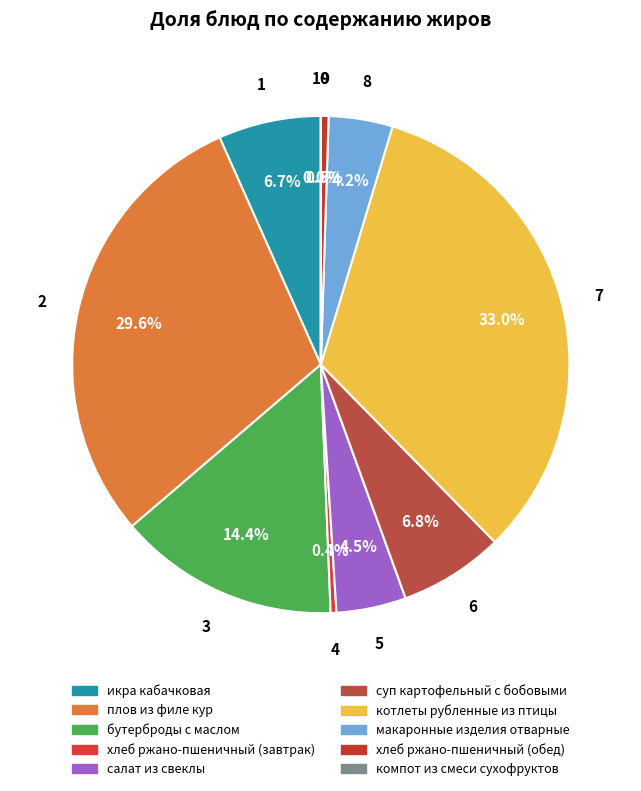

To the nearest percent, what portion does хлеб ржано-пшеничный (обед) represent?

1%